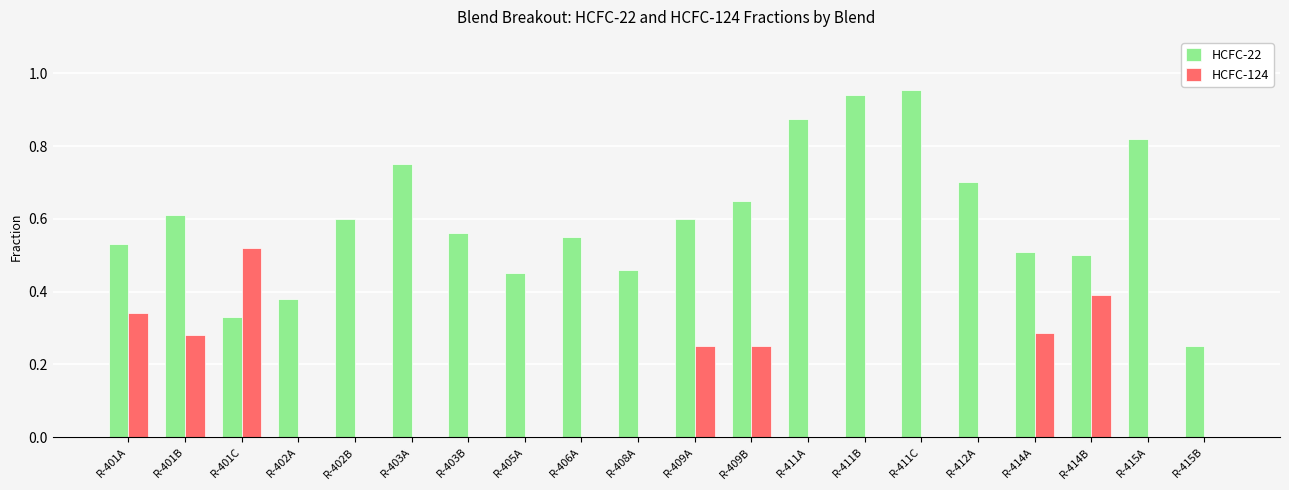

Which series changed the most between R-402A and R-403A?

HCFC-22